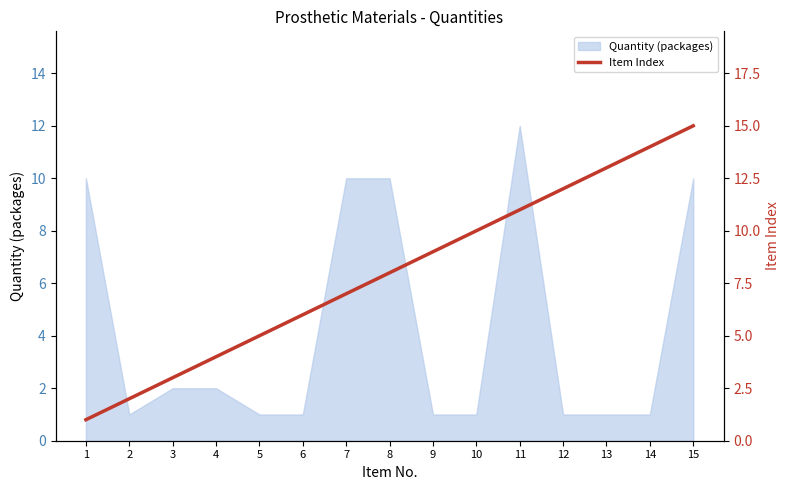

Where does the data first go above 8?

9